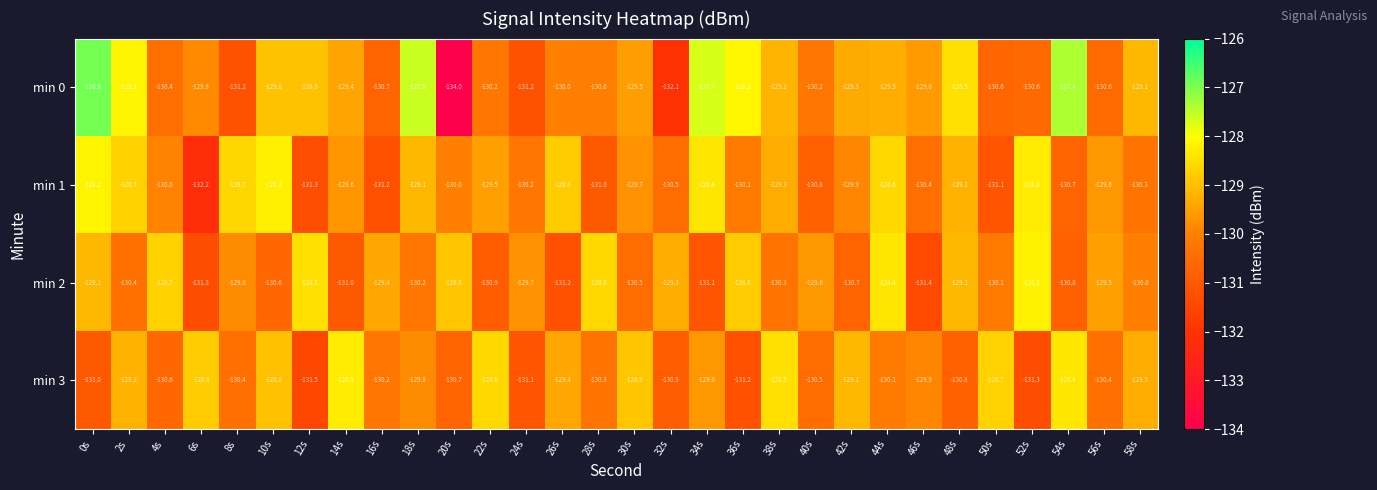

What is the difference between the min 3 values at 44s and 2s?

0.9